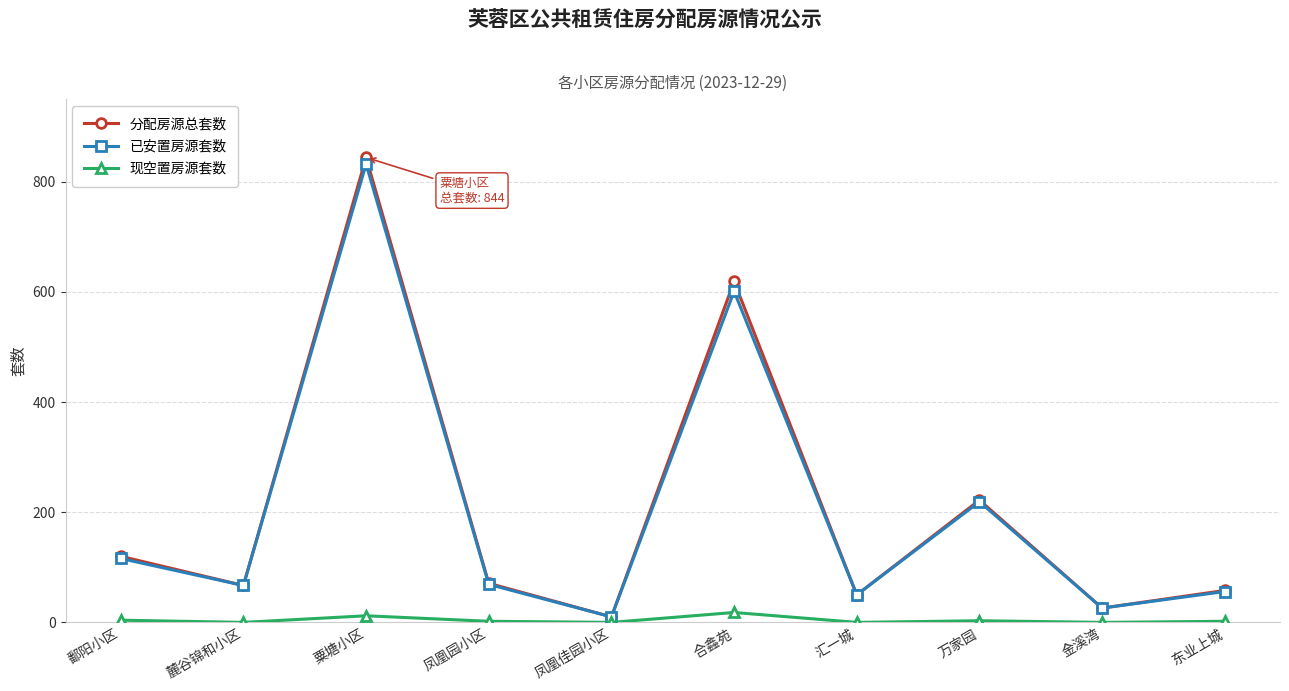

Read the 分配房源总套数 value at 粟塘小区, to the nearest 10.

840